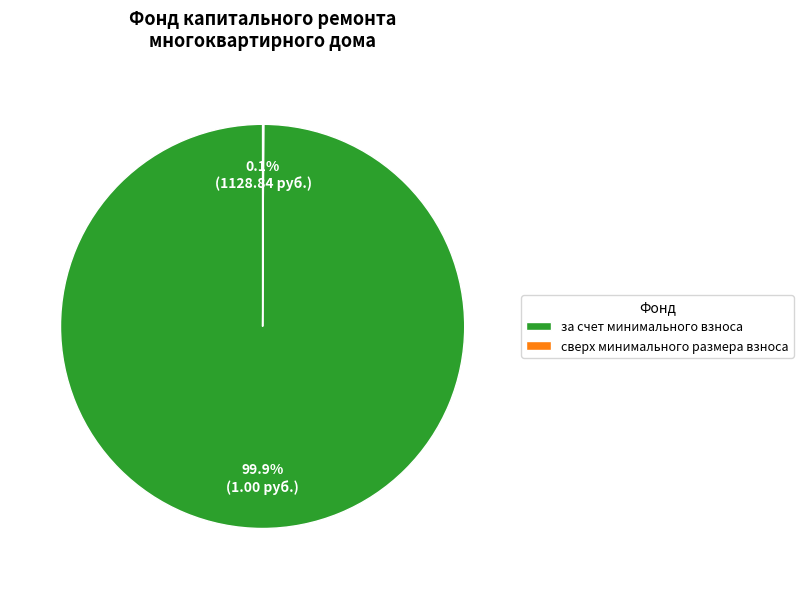

Which slice is the largest?

за счет минимального взноса